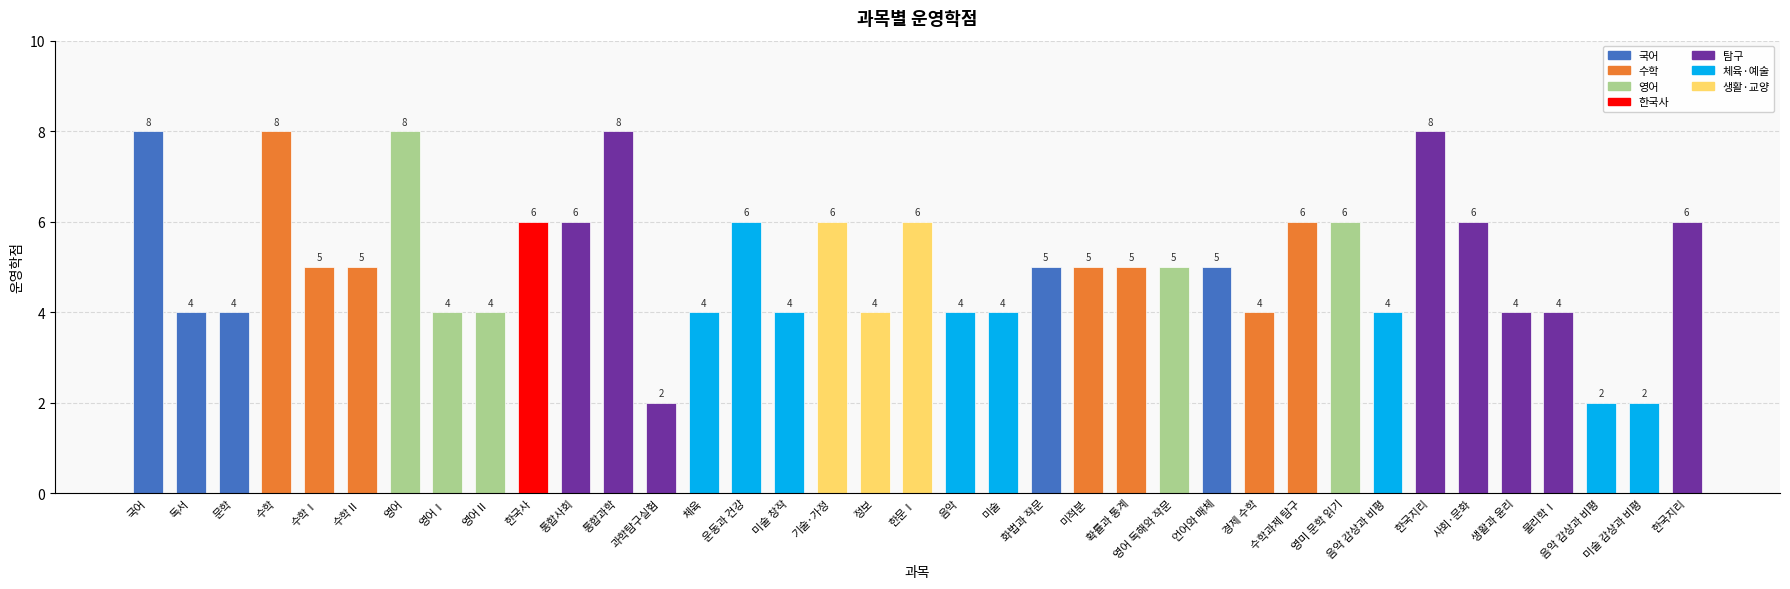

How many bars are there in total?

37